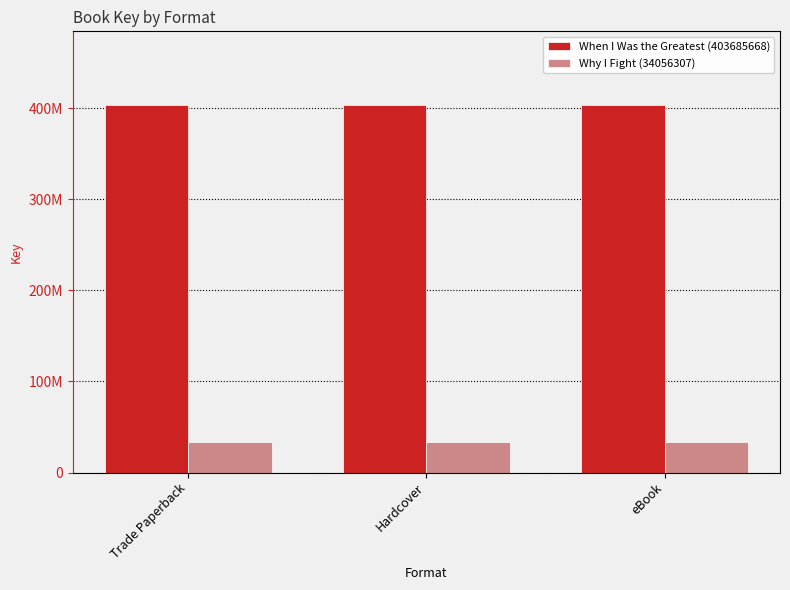

What are all the series names shown in the legend?

When I Was the Greatest (403685668), Why I Fight (34056307)